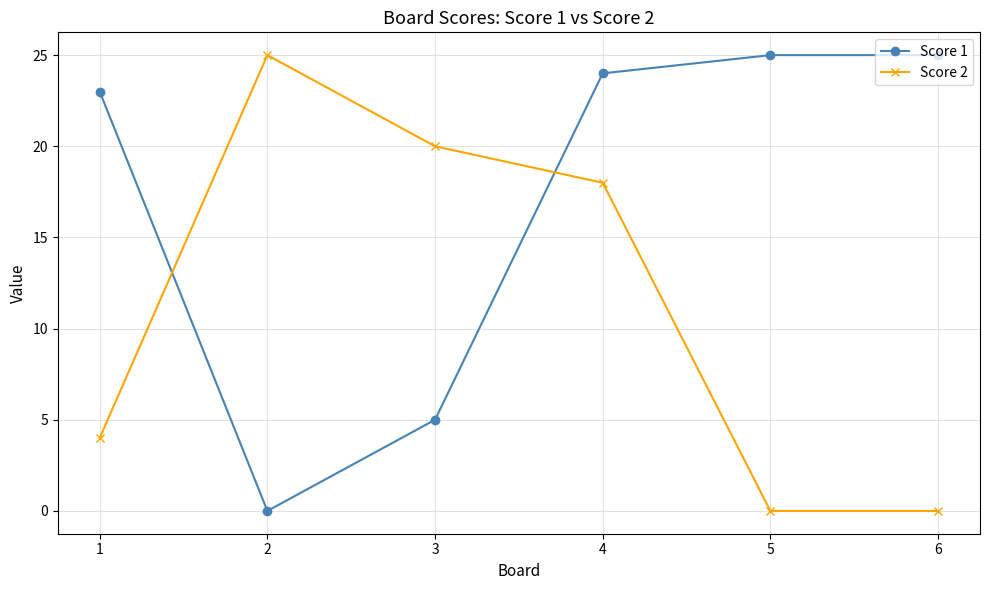

Does the chart display data point markers on the line(s)?

Yes